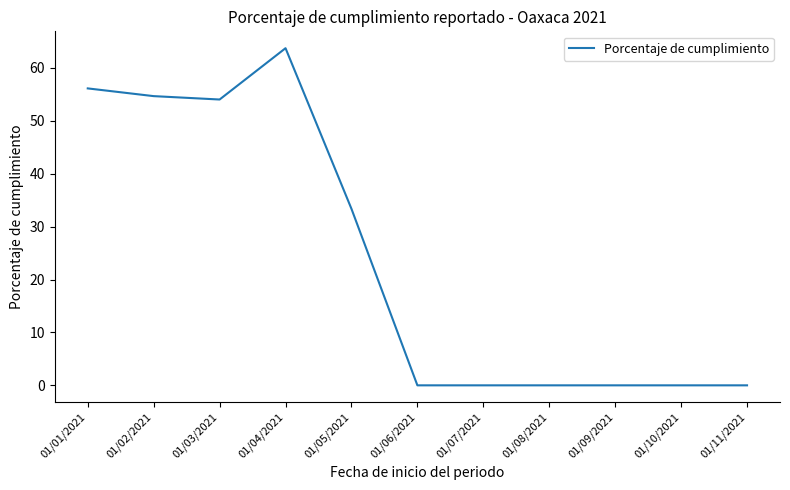

What is the difference between the values at 01/07/2021 and 01/01/2021?

56.1